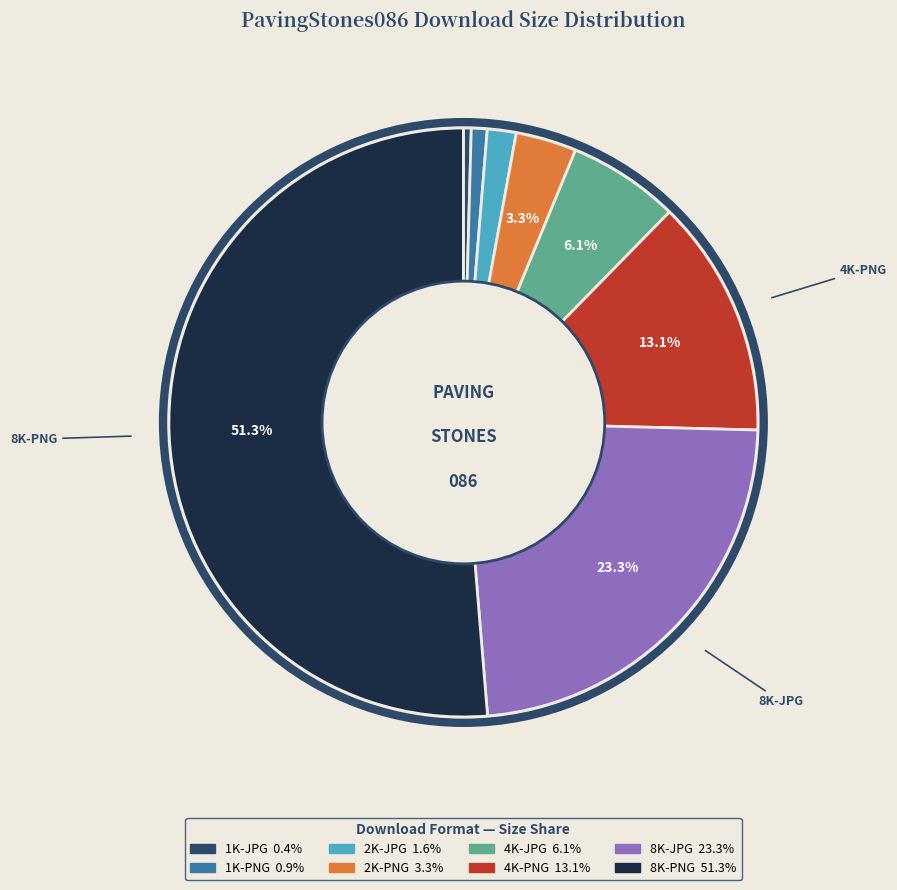

True or false: 8K-JPG accounts for 23% of the total.

True